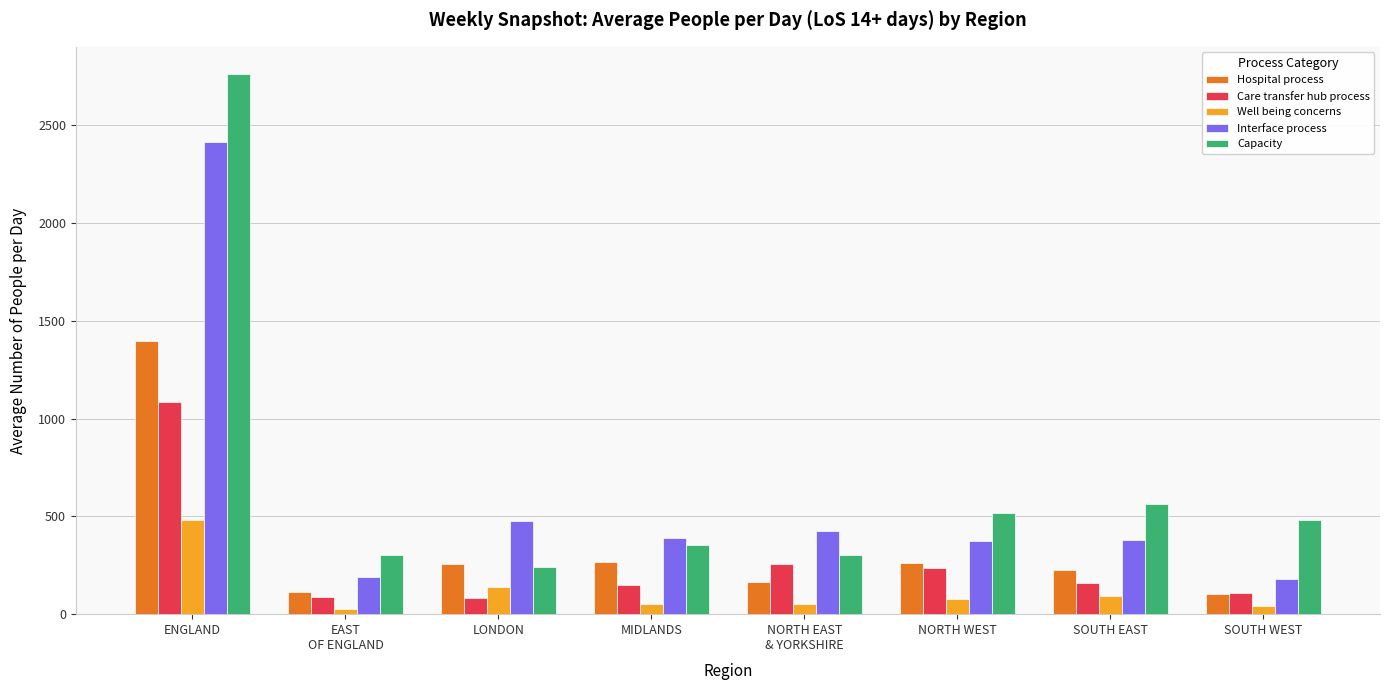

True or false: Capacity has a value of 353.2 at MIDLANDS.

True